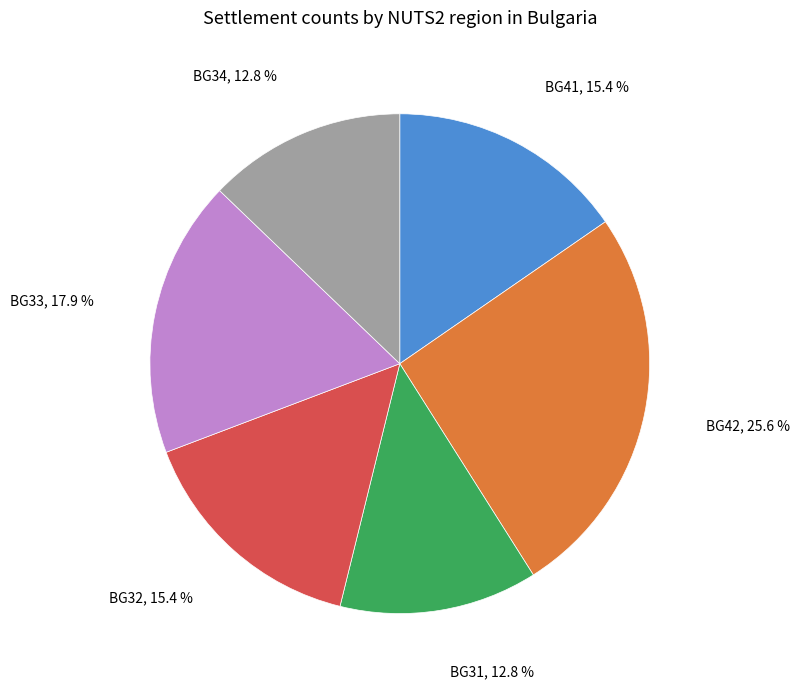

Is there any slice that represents more than half of the pie?

No